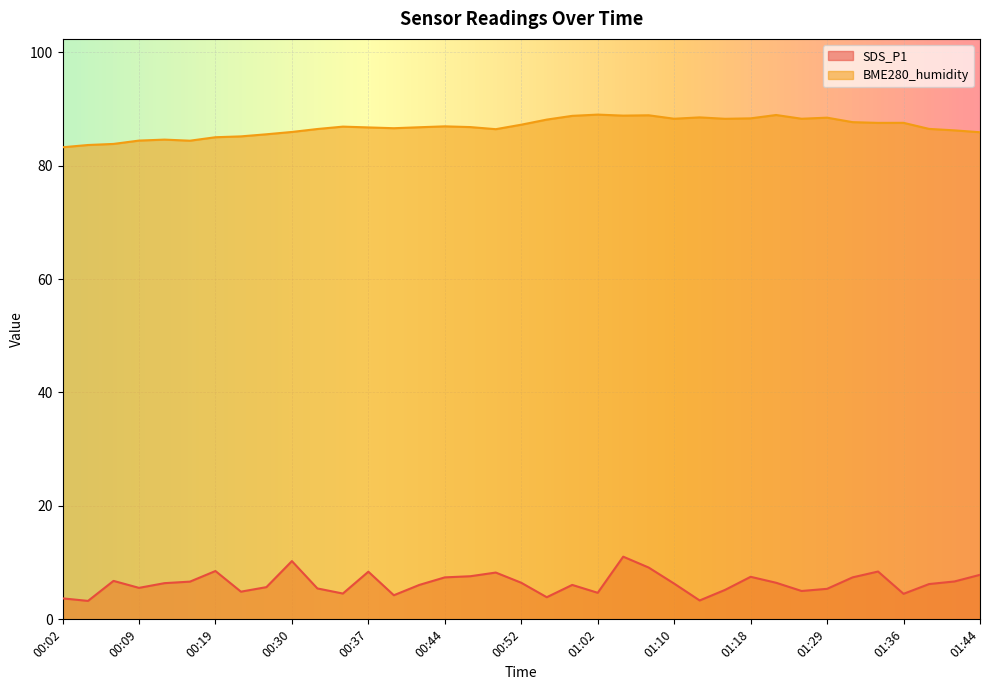

At which category is the sum across all series the highest?

01:04